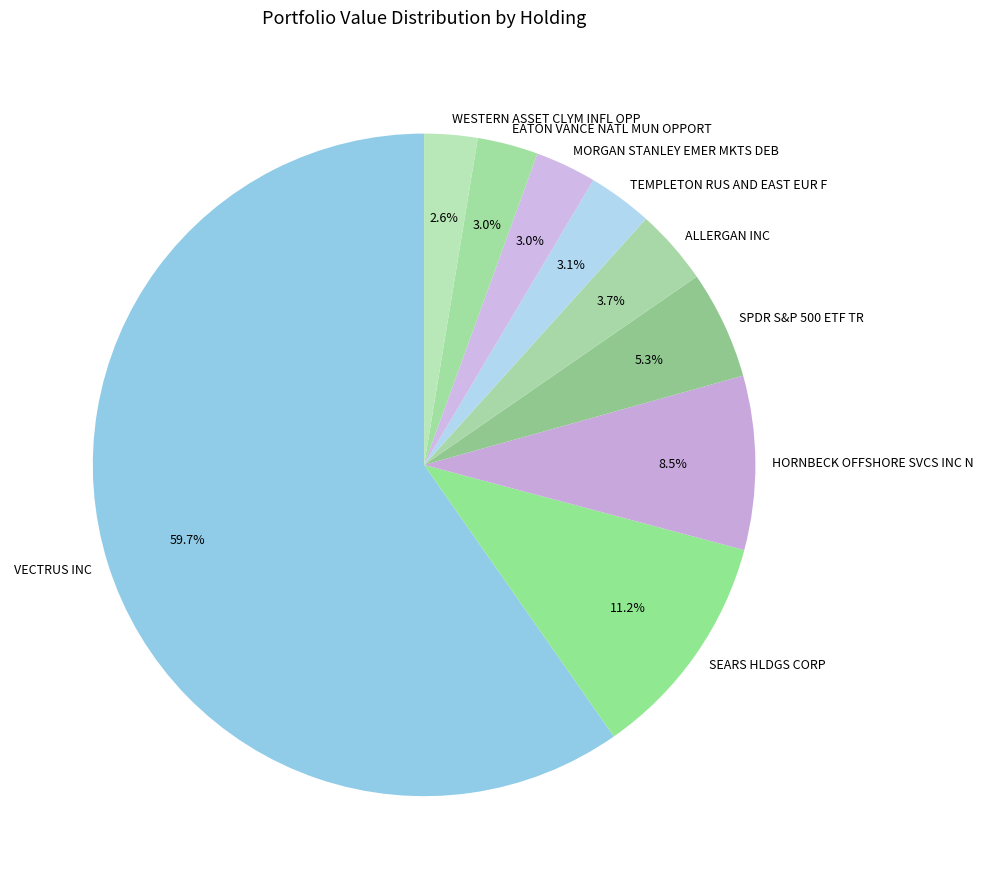

Between EATON VANCE NATL MUN OPPORT and ALLERGAN INC, which is larger?

ALLERGAN INC